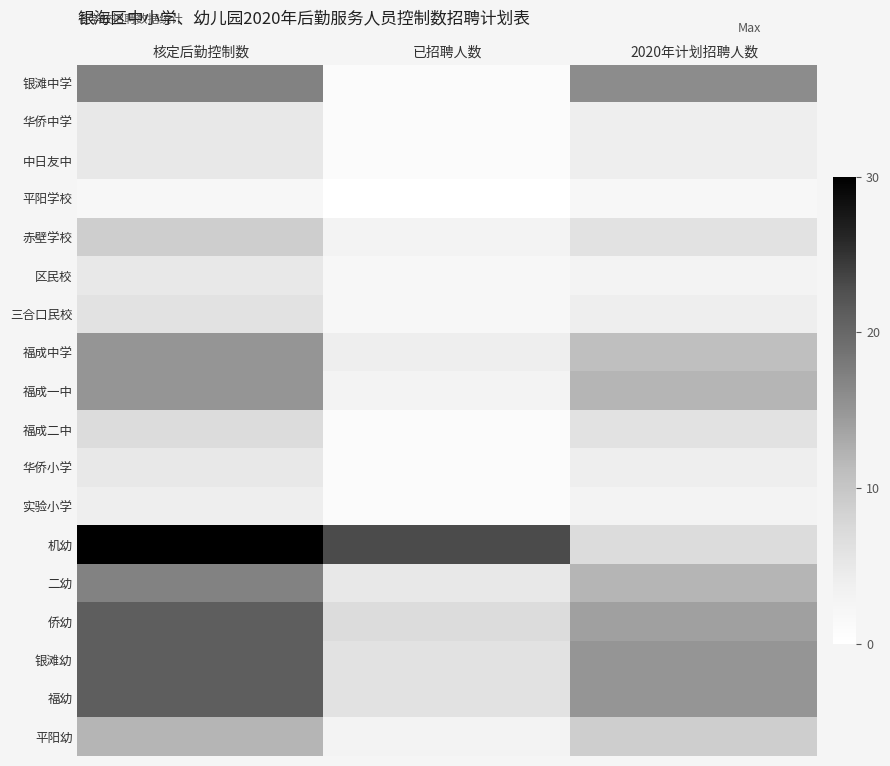

Between 已招聘人数 and 核定后勤控制数, which is larger?

核定后勤控制数